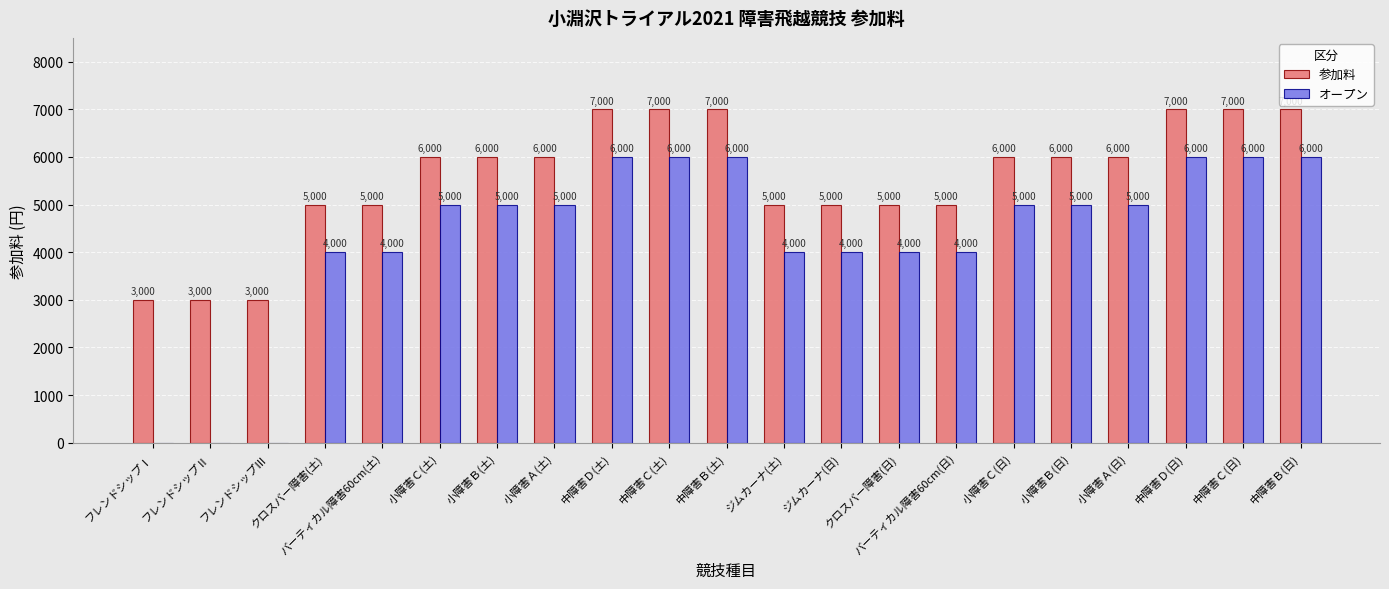

How many values in オープン are above zero?

18